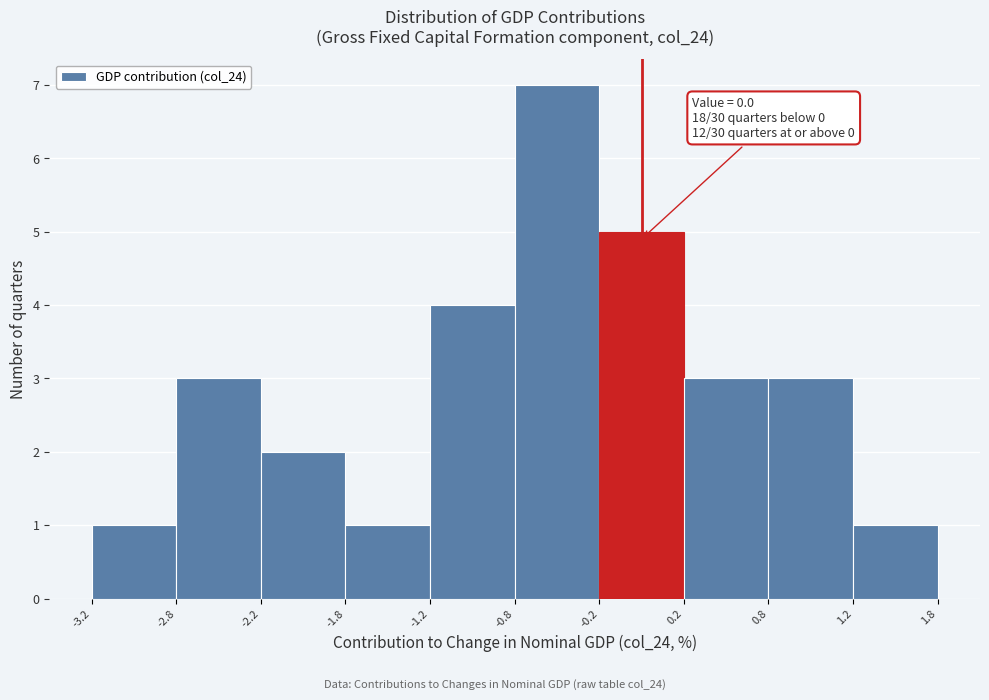

Which range on the x-axis has the tallest bar?

-0.8 to -0.2